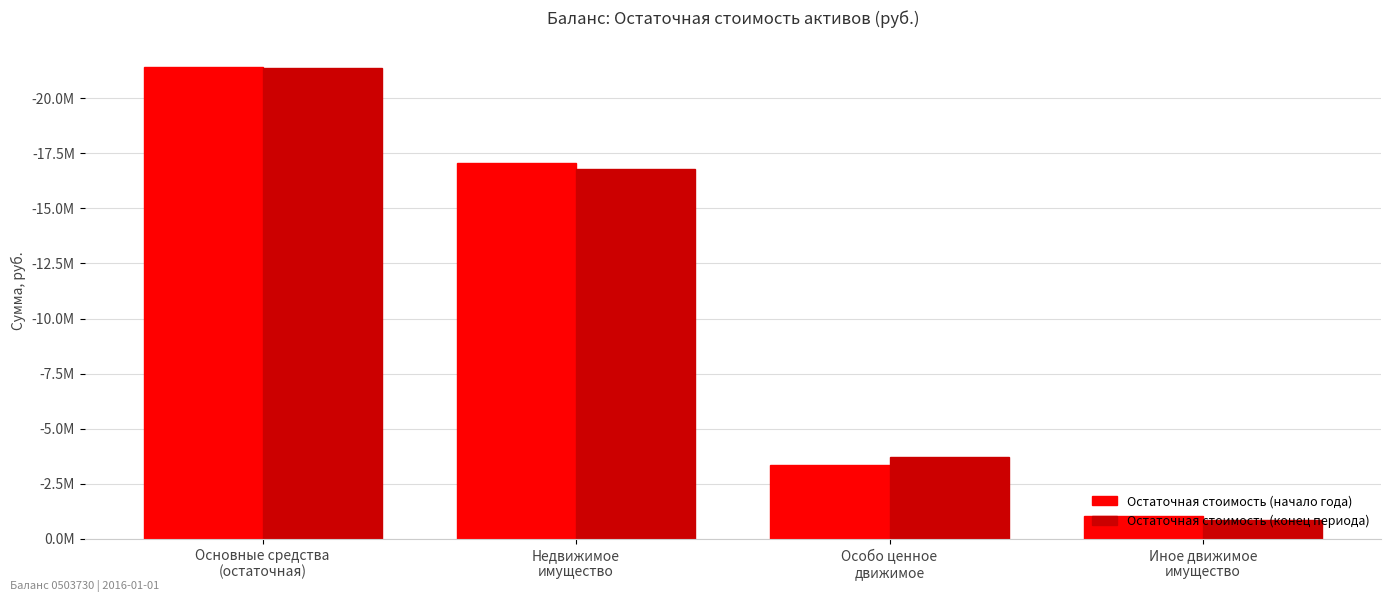

What are all the series names shown in the legend?

Остаточная стоимость (начало года), Остаточная стоимость (конец периода)